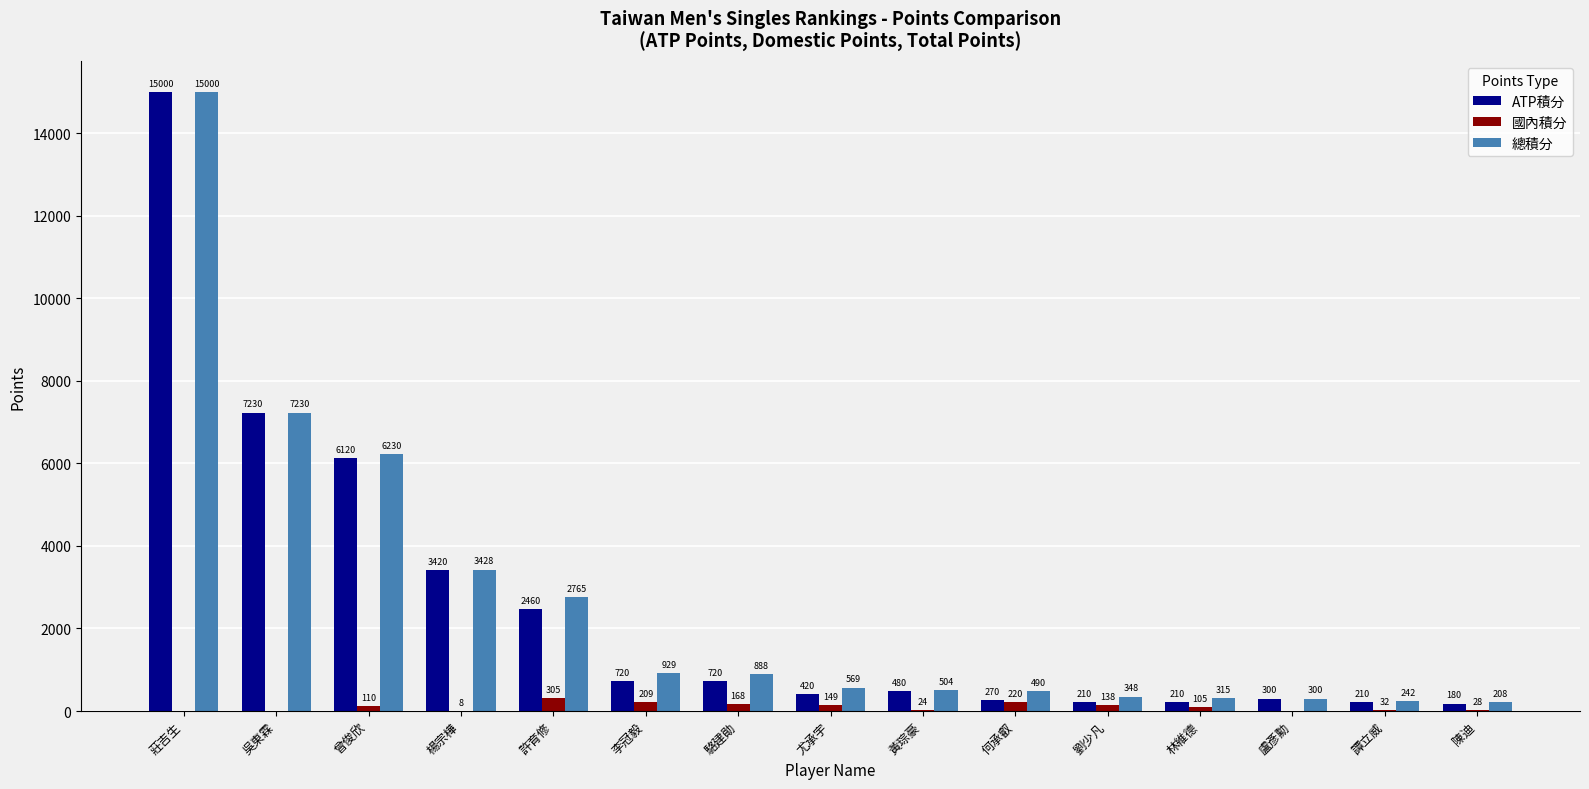

How many groups of bars are there?

15